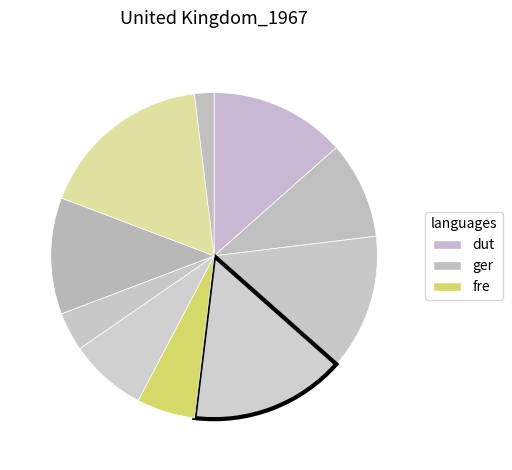

Is there a majority slice in this chart?

No